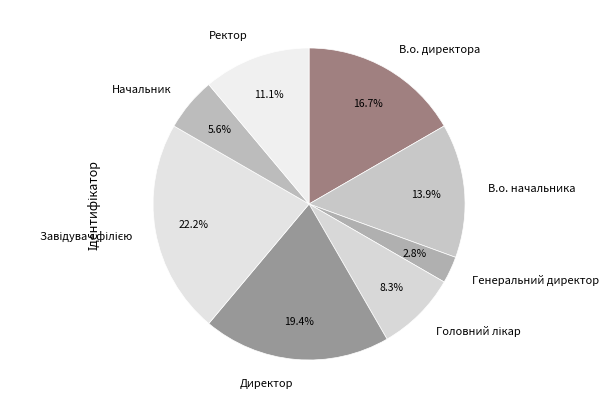

Combined, do В.о. начальника and Директор account for over 50%?

No